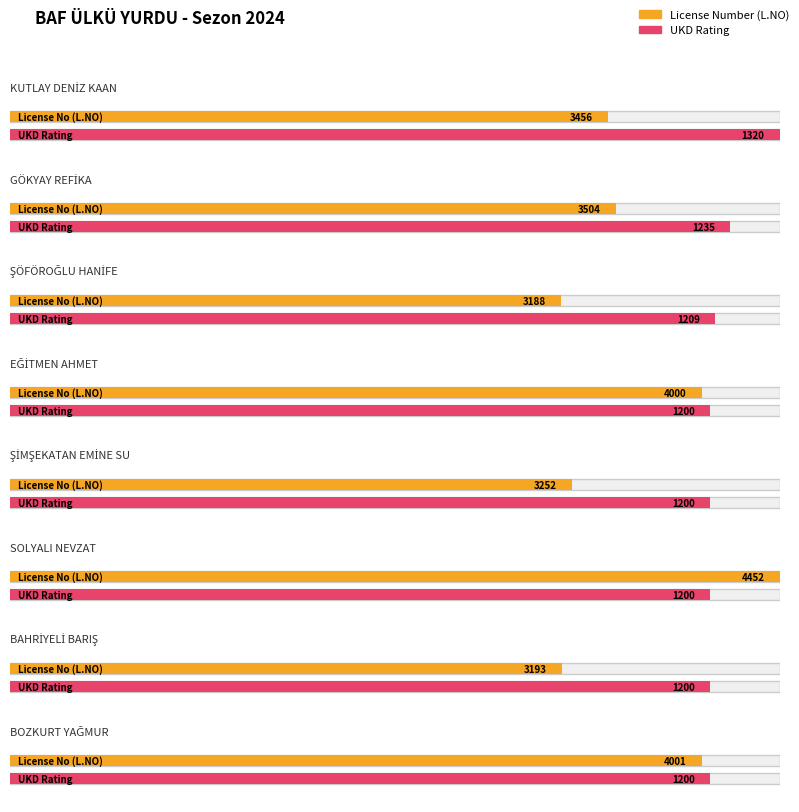

Rank the series at 2013 from highest to lowest value.

License Number (L.NO), UKD Rating